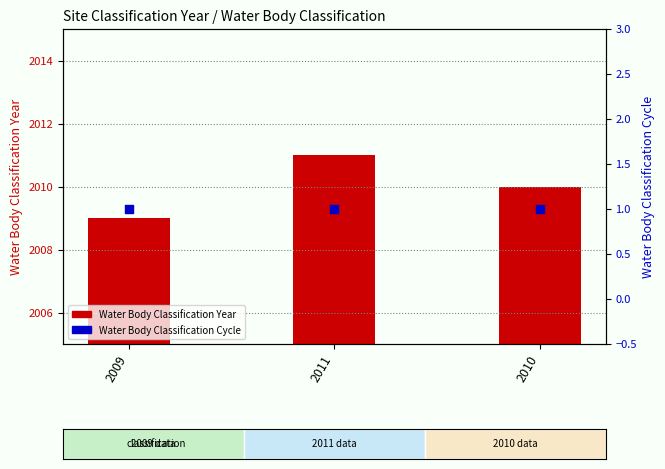

At which category is the sum across all series the highest?

2011